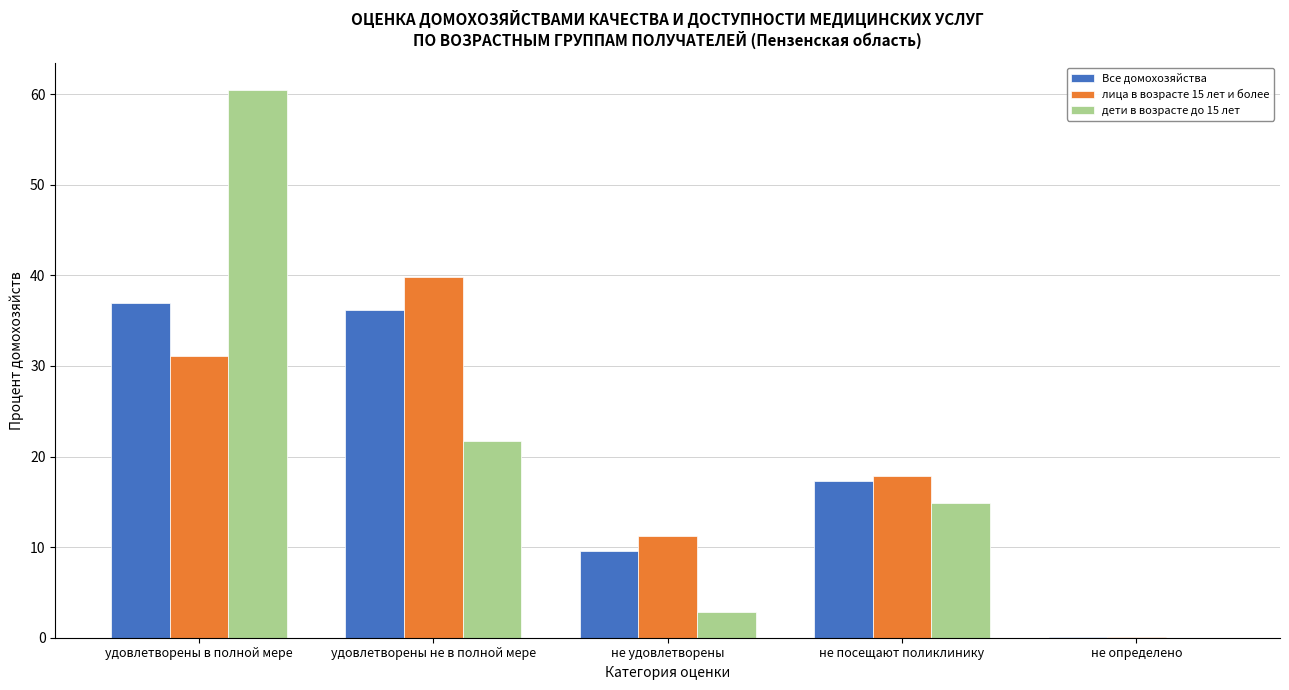

Which label corresponds to the largest value in the chart?

удовлетворены в полной мере